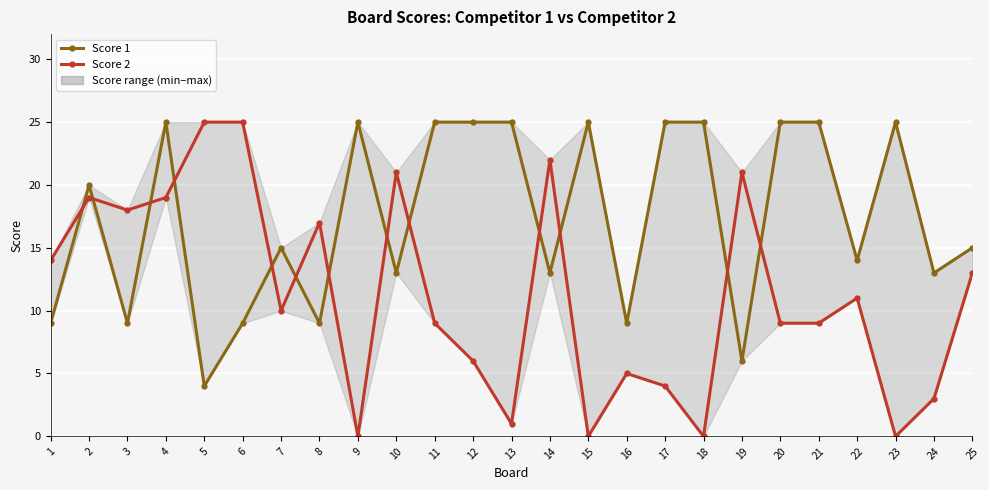

At which label does Score 2 reach its peak?

5